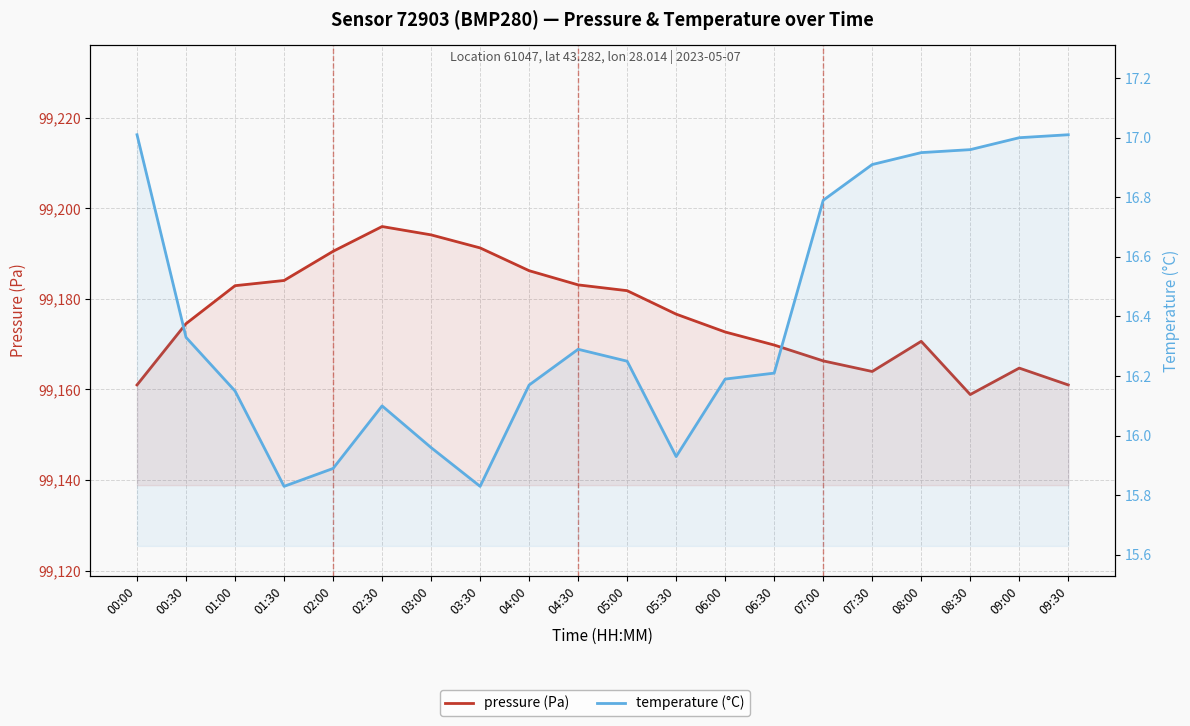

The value of temperature (°C) at 00:00 is 17.0. True or false?

True